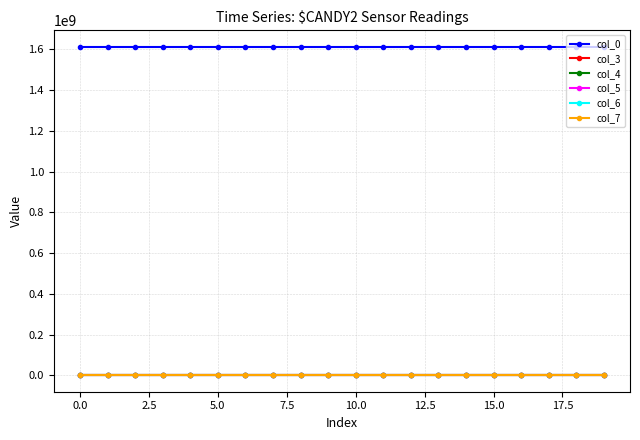

True or false: col_4 has more than 1 points higher than both neighbors.

True